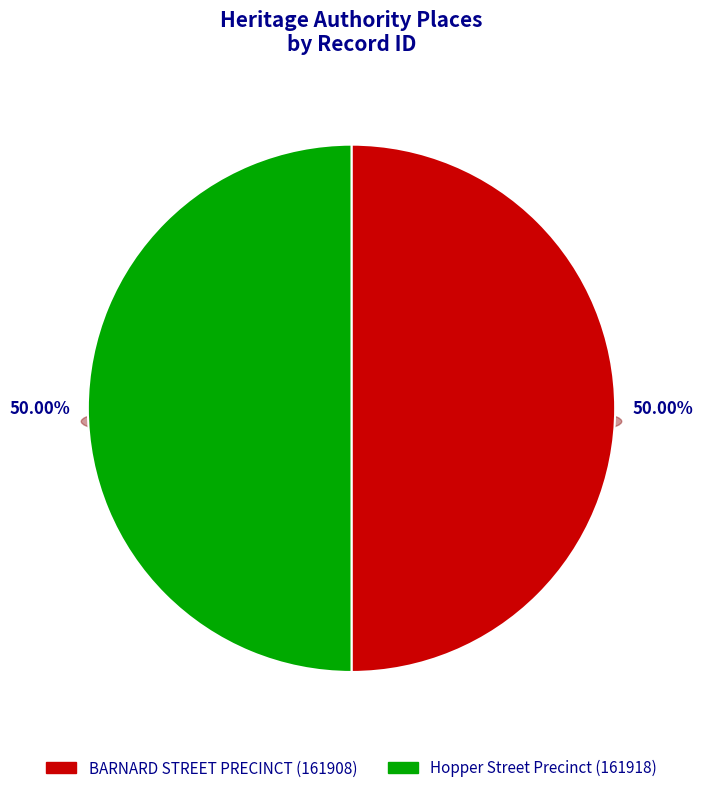

What is the largest slice in the pie chart?

Hopper Street Precinct